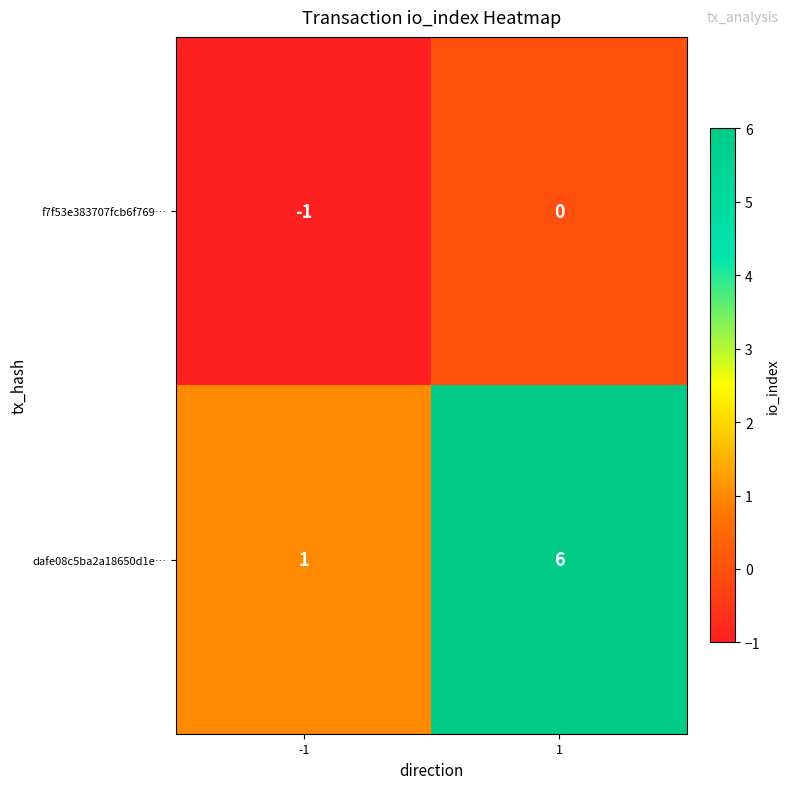

The f7f53e383707fcb6f769… series shows -1 at -1. True or false?

True